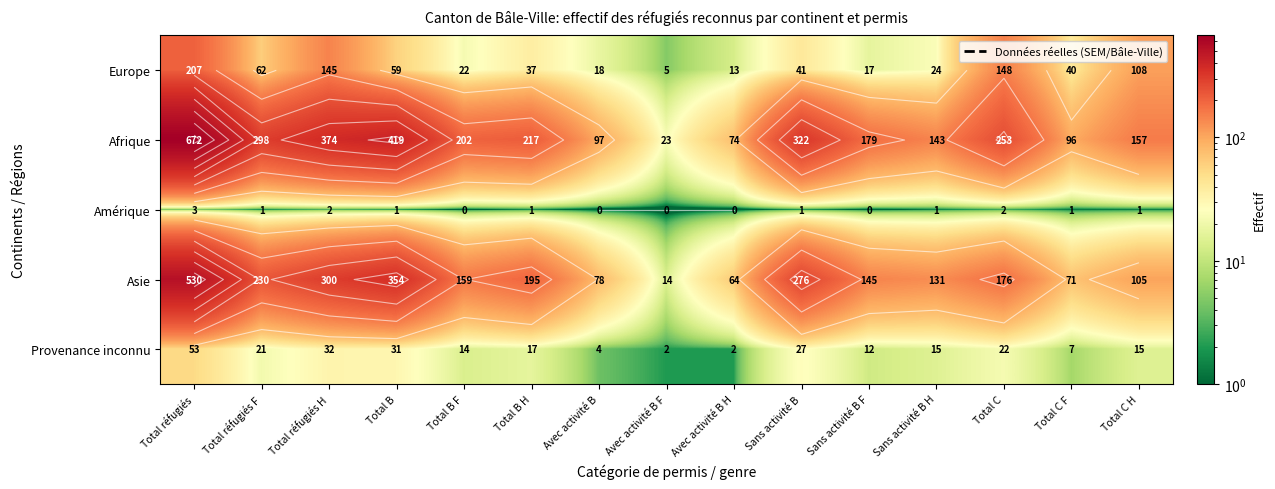

Read the Provenance inconnu value at Total réfugiés H.

32